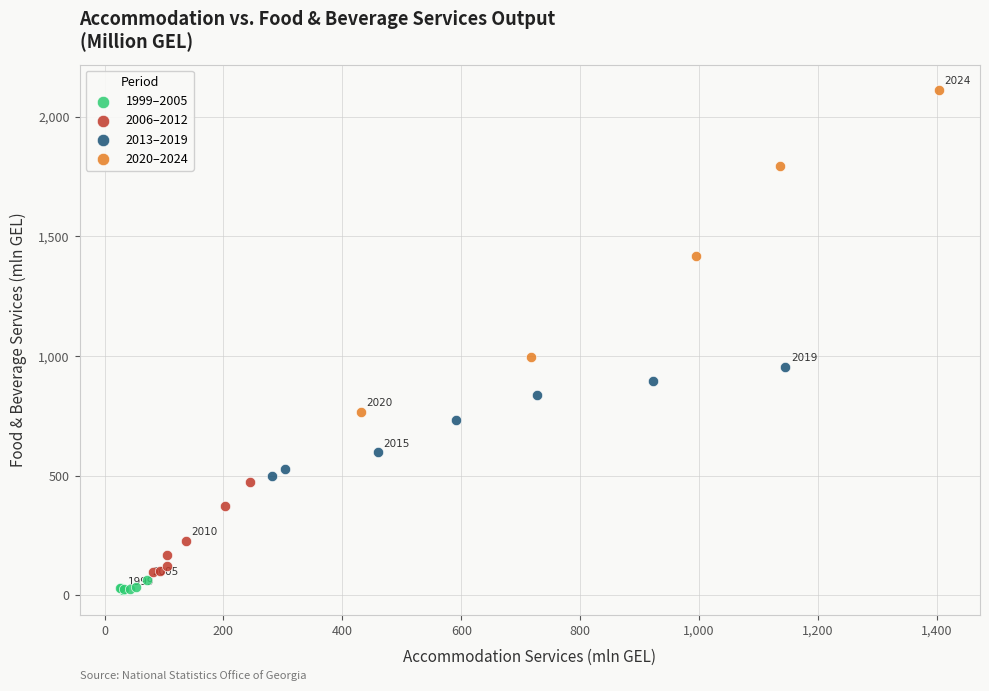

Which series reaches the maximum Y coordinate?

2020–2024